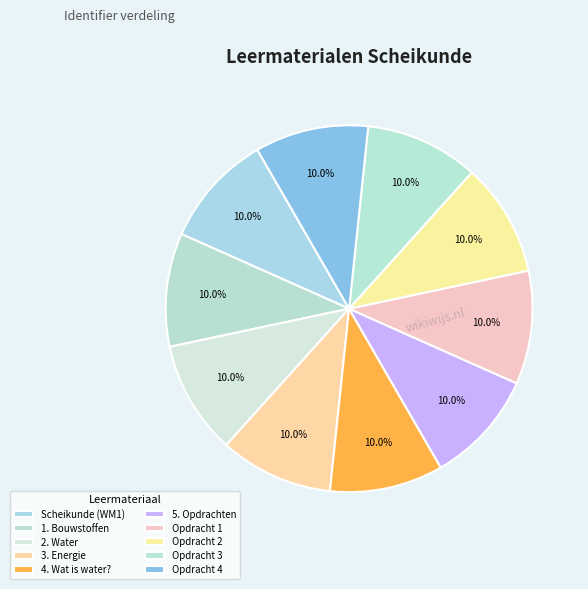

Count the number of slices in the pie.

10